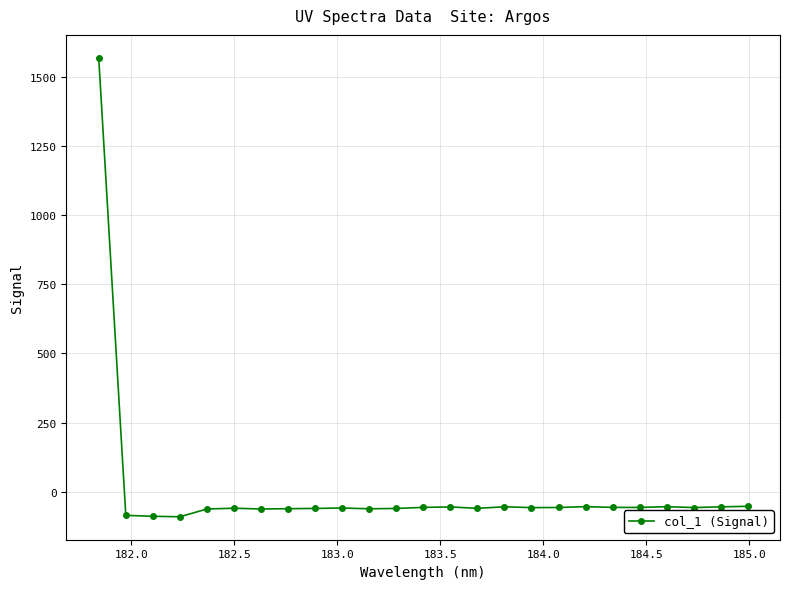

How many negative values are there?

24